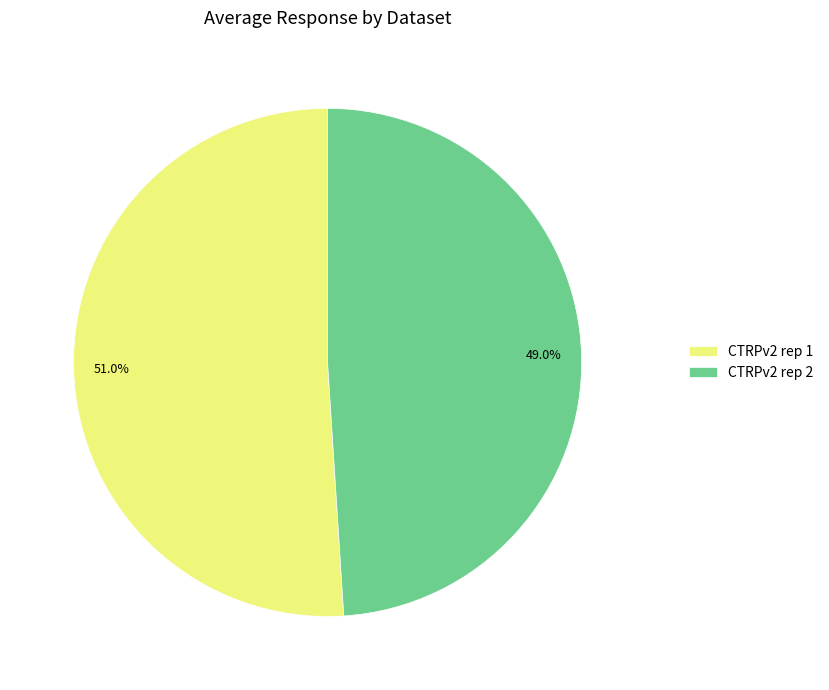

What percentage is NOT represented by CTRPv2 rep 1?

49.0%